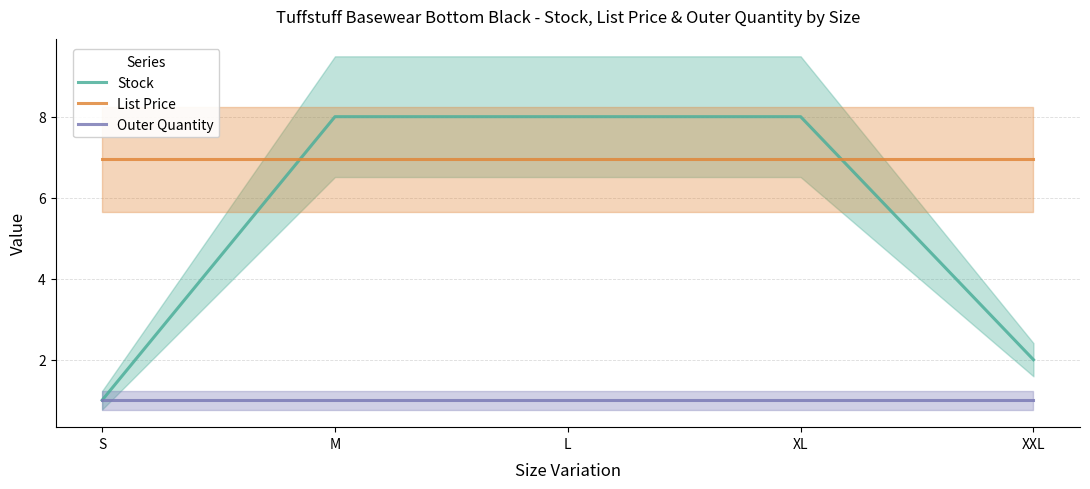

What is the average value of the Stock series?

5.4